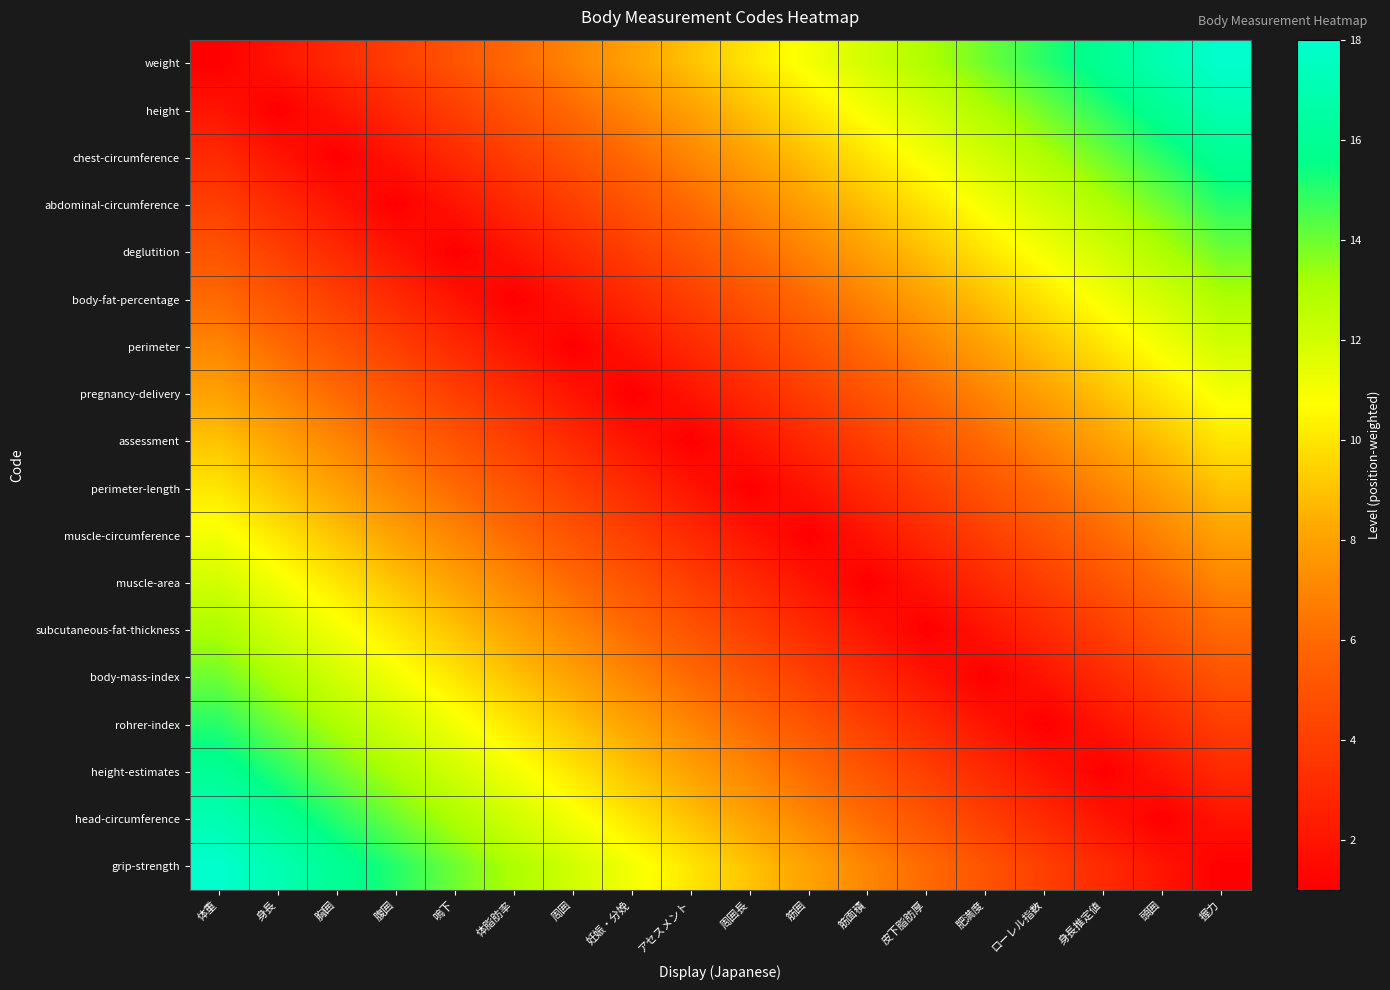

At how many categories does at least one series exceed 1?

18